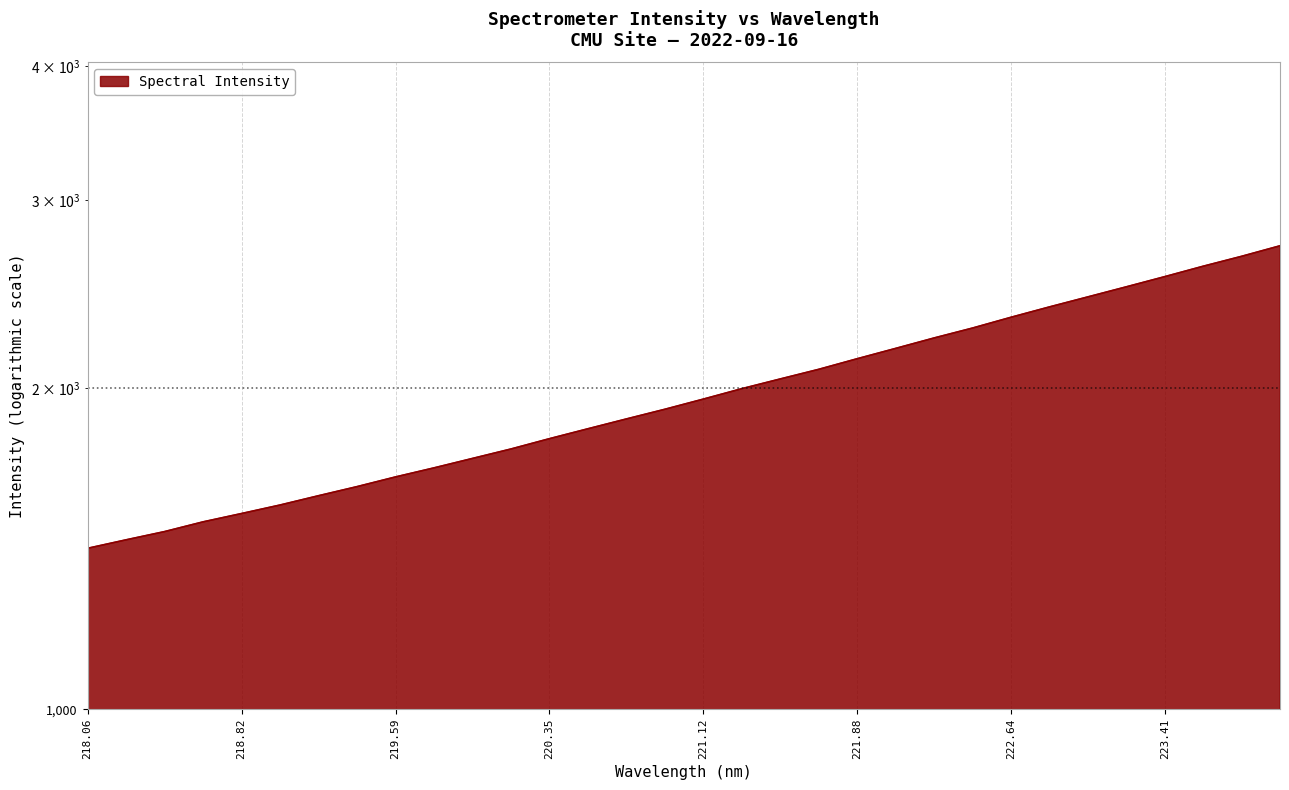

What is the minimum value shown in the chart?

1414.9